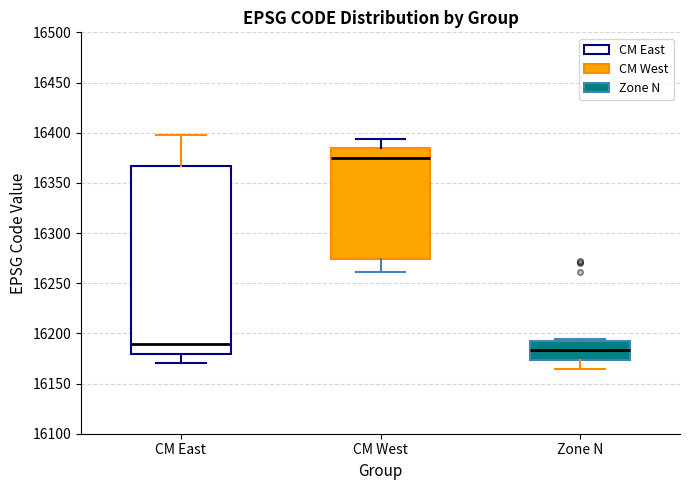

Which box is the tallest, from its lower edge to its upper edge?

CM East